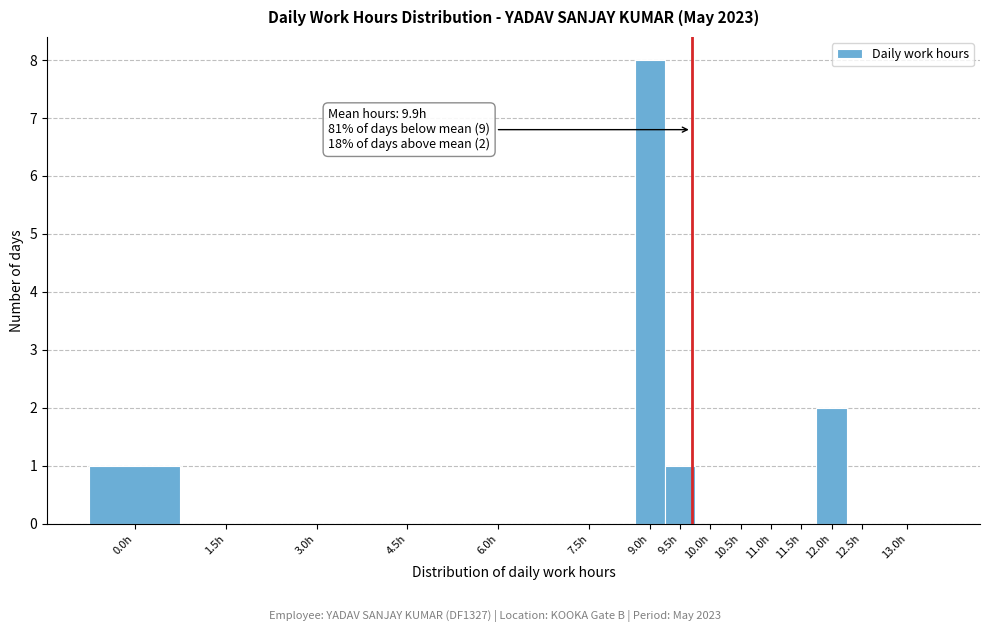

Reading right to left, list all the values displayed in this chart.

13.0h=0	12.5h=0	12.0h=2	11.5h=0	11.0h=0	10.5h=0	10.0h=0	9.5h=1	9.0h=8	7.5h=0	6.0h=0	4.5h=0	3.0h=0	1.5h=0	0.0h=1